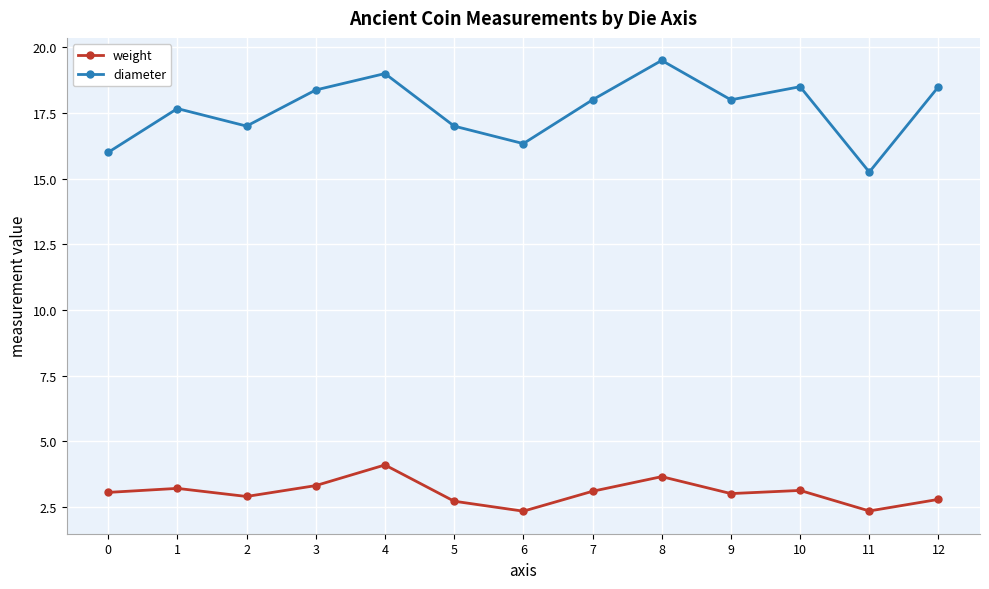

Which series changed the most between 3 and 12?

weight